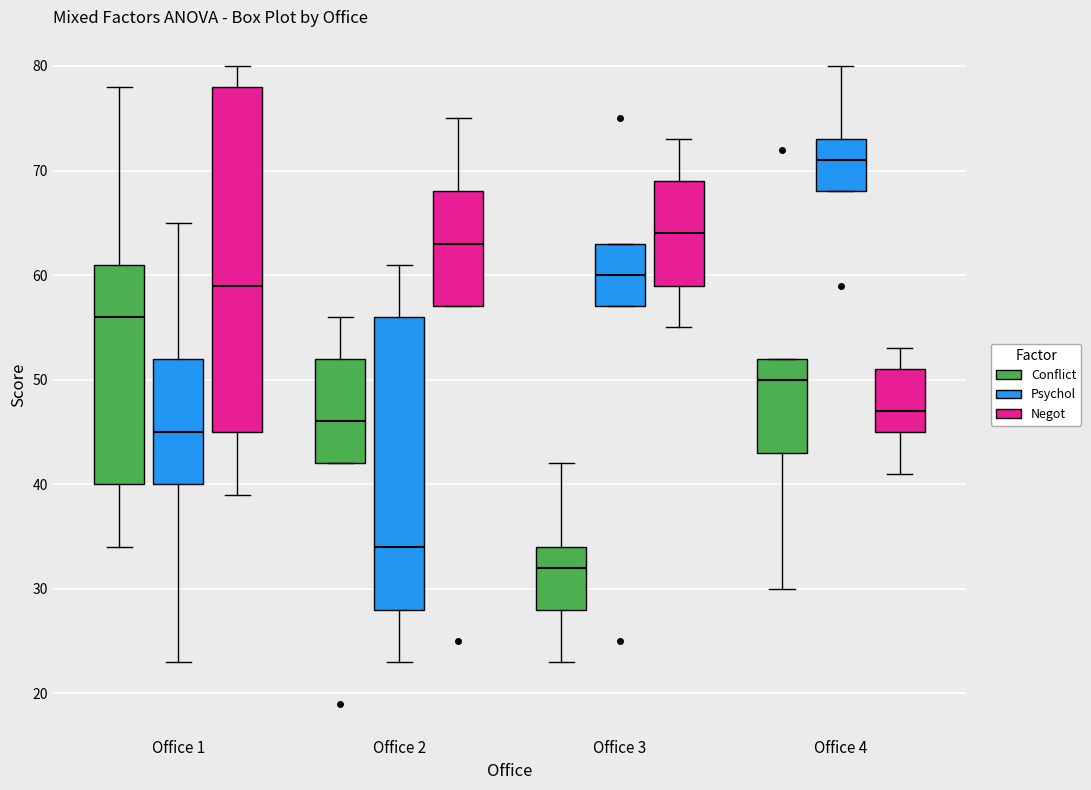

Where is the lower edge of the box for Office 4 (Negot) on the y-axis? The values are not printed on the chart, so give them approximately, as read against the axis.

45